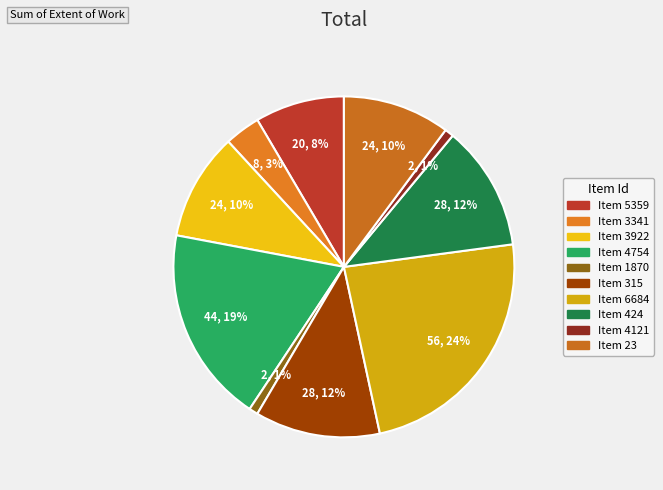

To the nearest percent, what is the difference between the largest and smallest slice percentages?

23%